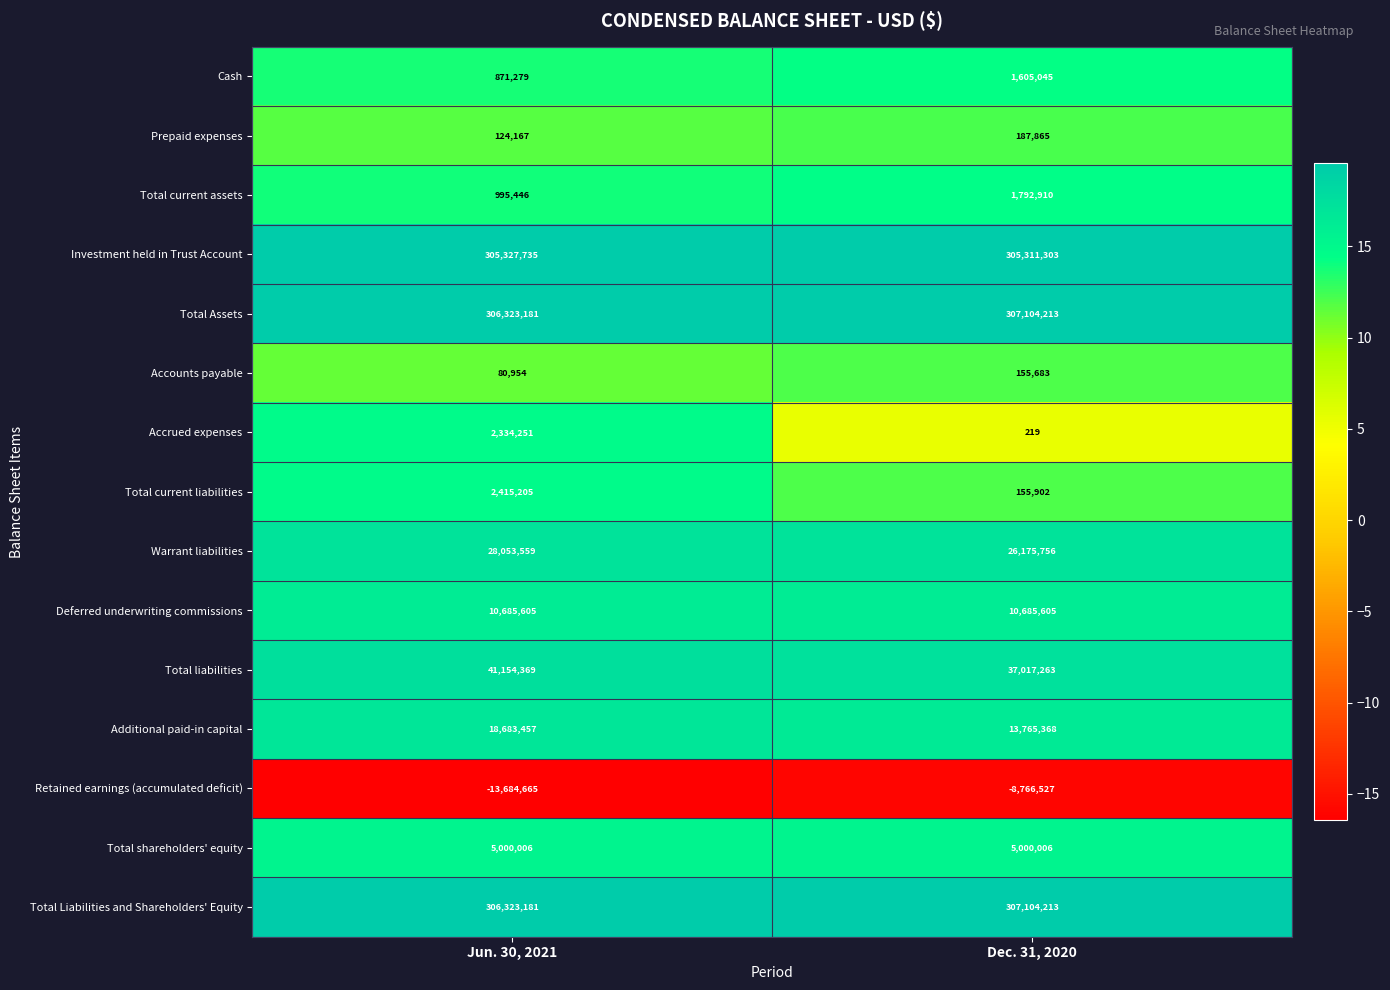

What is the difference between the maximum and minimum values in the Cash series?

733766